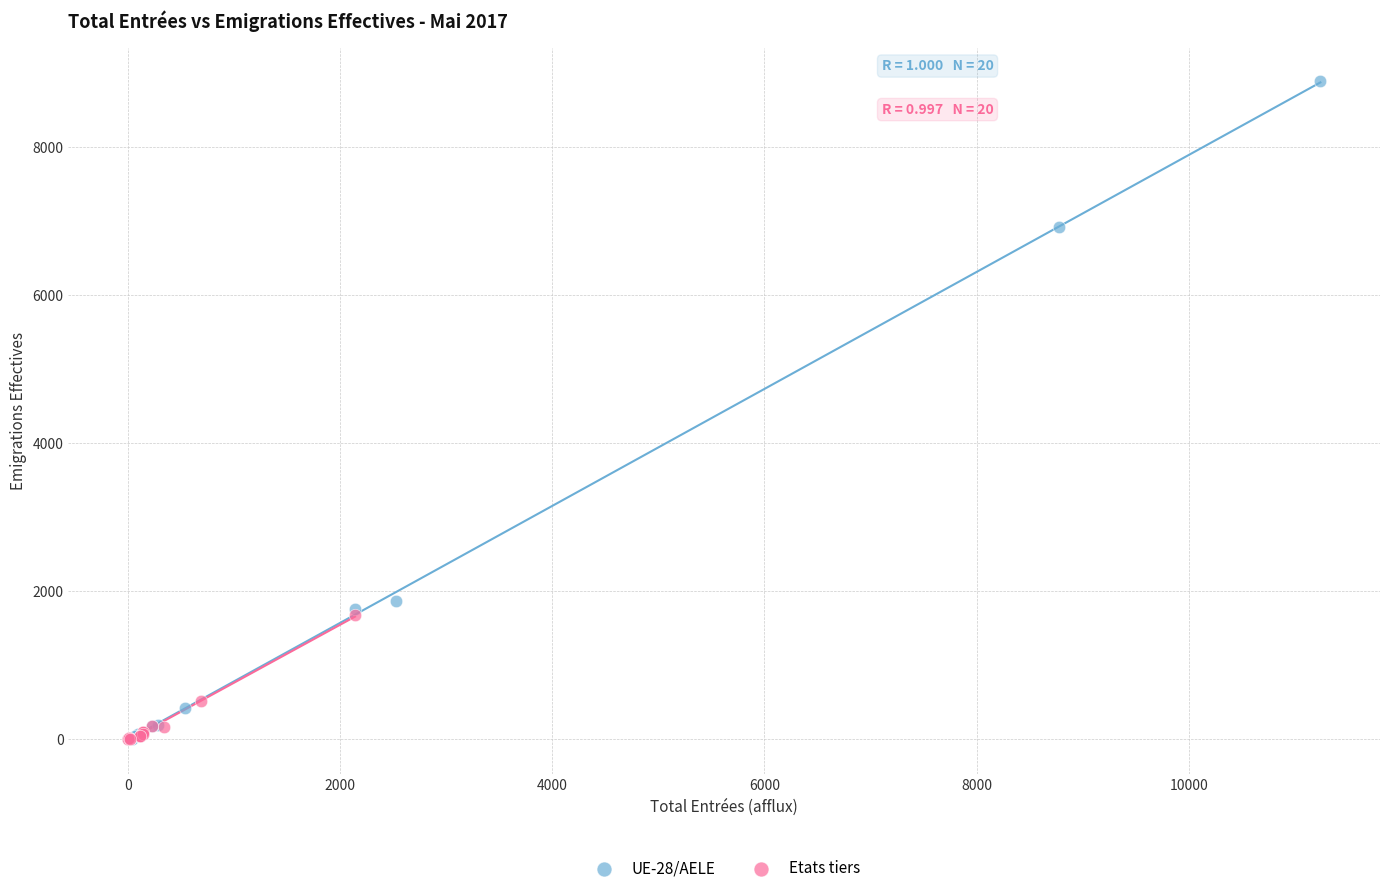

Which series has the largest Y range (max minus min)?

UE-28/AELE